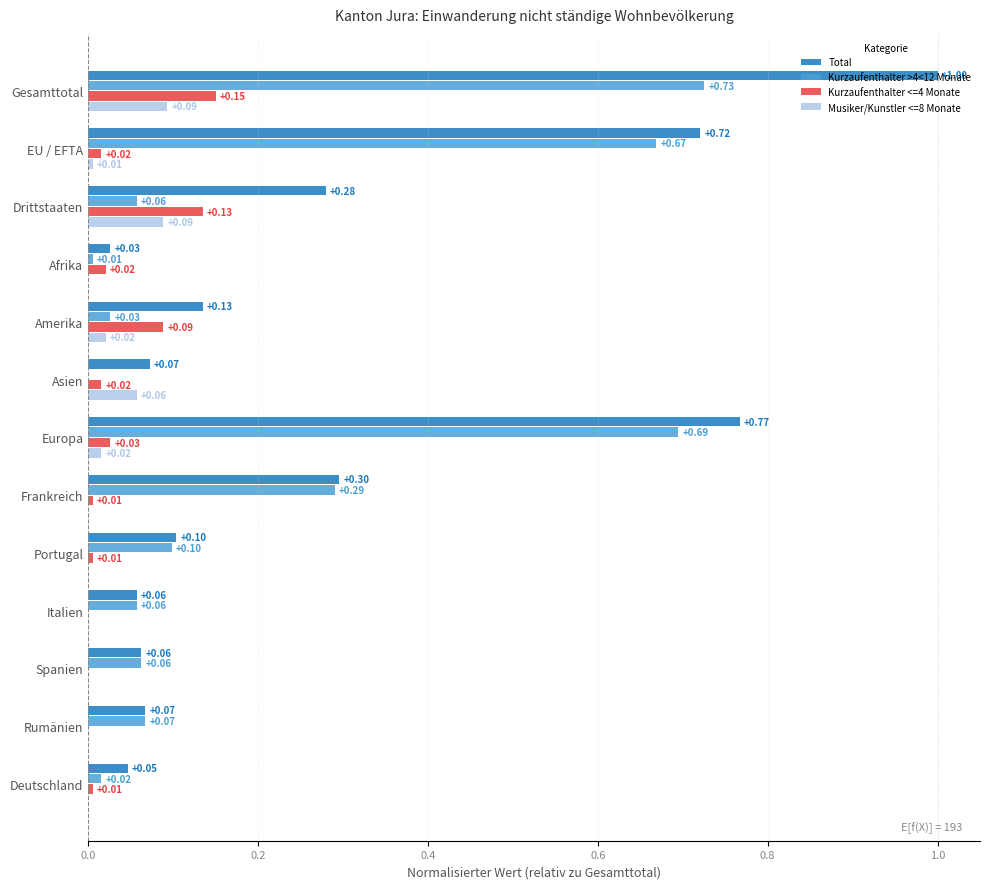

What are all the series names shown in the legend?

Total, Kurzaufenthalter >4<12 Monate, Kurzaufenthalter <=4 Monate, Musiker/Kunstler <=8 Monate